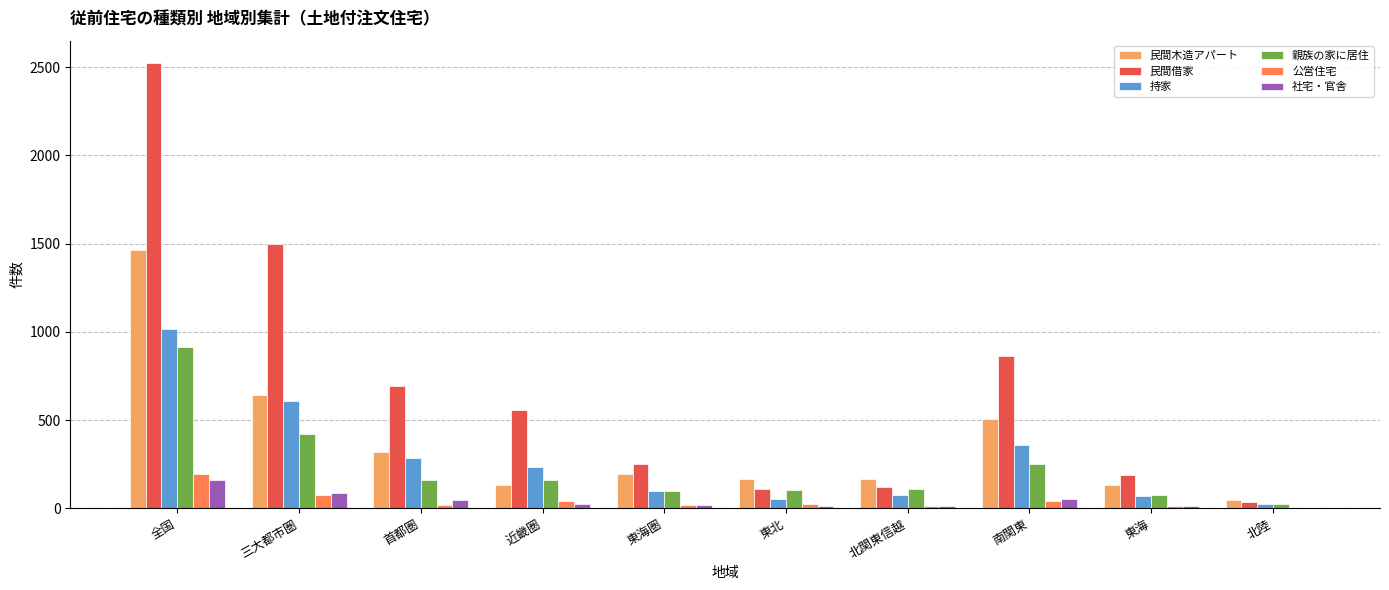

How many groups of bars are there?

10